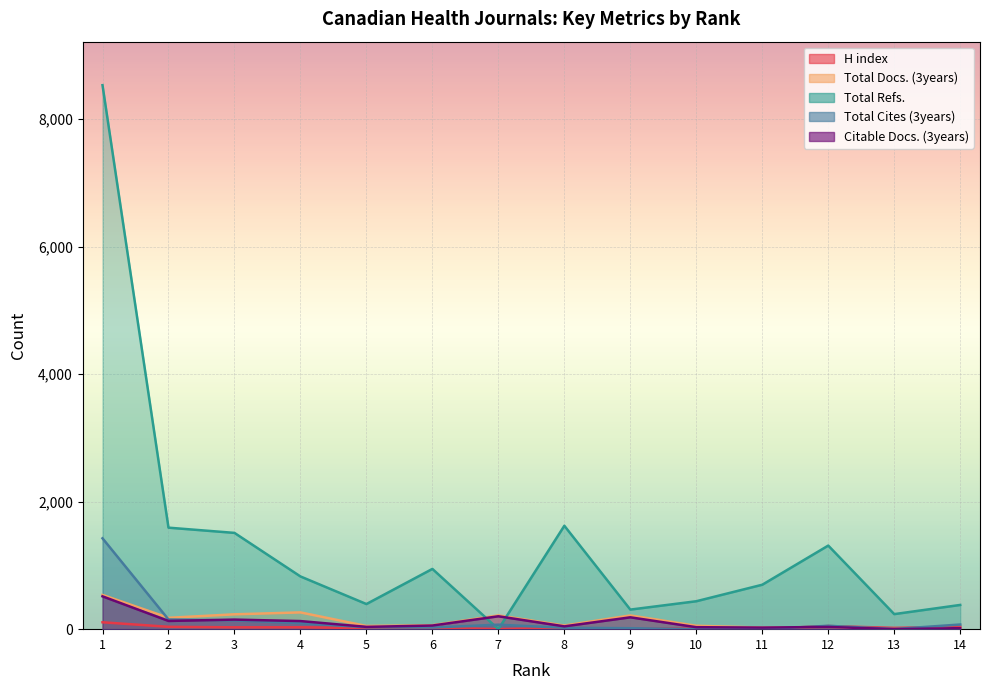

What is the difference between the highest and lowest values at 8?

1603